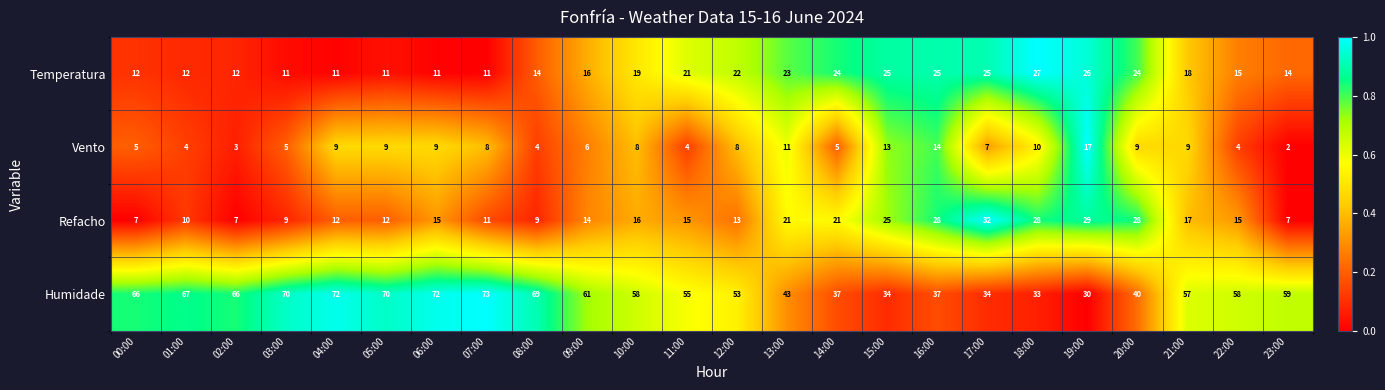

Which series has the largest total across all categories?

Humidade